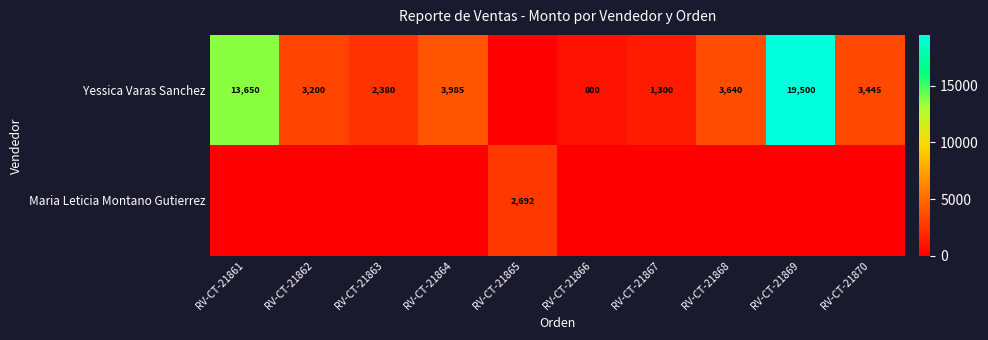

What is the spread (max minus min) of values at RV-CT-21864?

3985.0